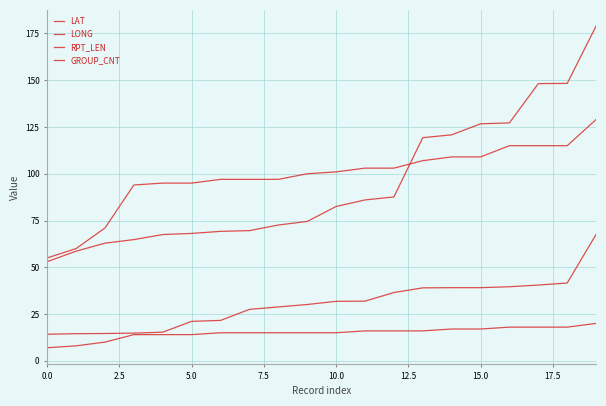

How many lines are shown in the chart?

4